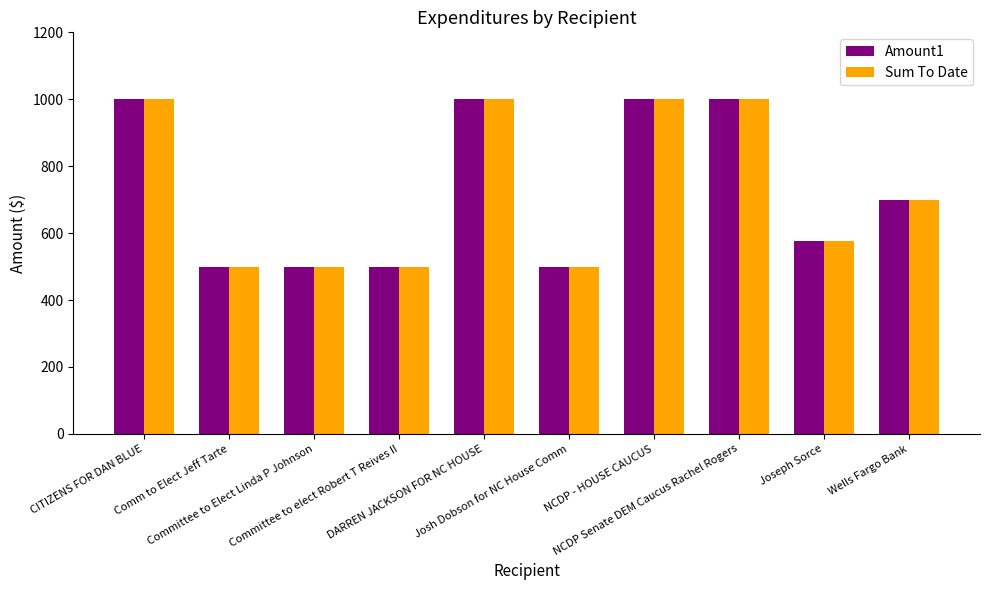

True or false: Sum To Date has a value of 500.0 at Josh Dobson for NC House Comm.

True